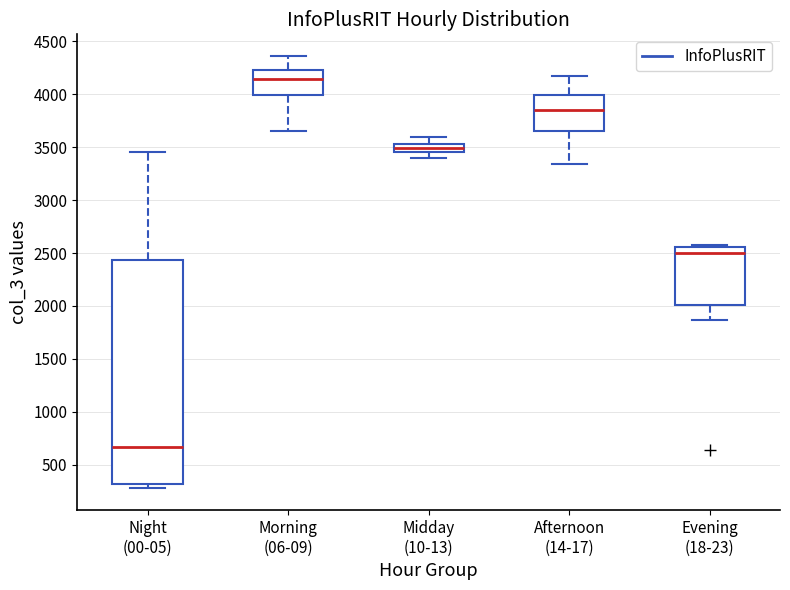

Reading left to right, transcribe this box plot: for each box, give where its median line is, the range the box spans, and where its two whiskers end, as read against the y-axis. The values are not printed on the chart, so give them approximately, as read against the axis.

Night (00-05): median 650, box 300 to 2450, whiskers 300 (just below the box's lower edge) to 3450
Morning (06-09): median 4150, box 4000 to 4250, whiskers 3650 to 4350
Midday (10-13): median 3500, box 3450 to 3550, whiskers 3400 to 3600
Afternoon (14-17): median 3850, box 3650 to 4000, whiskers 3350 to 4150
Evening (18-23): median 2500, box 2000 to 2550, whiskers 1850 to 2550 (just above the box's upper edge)